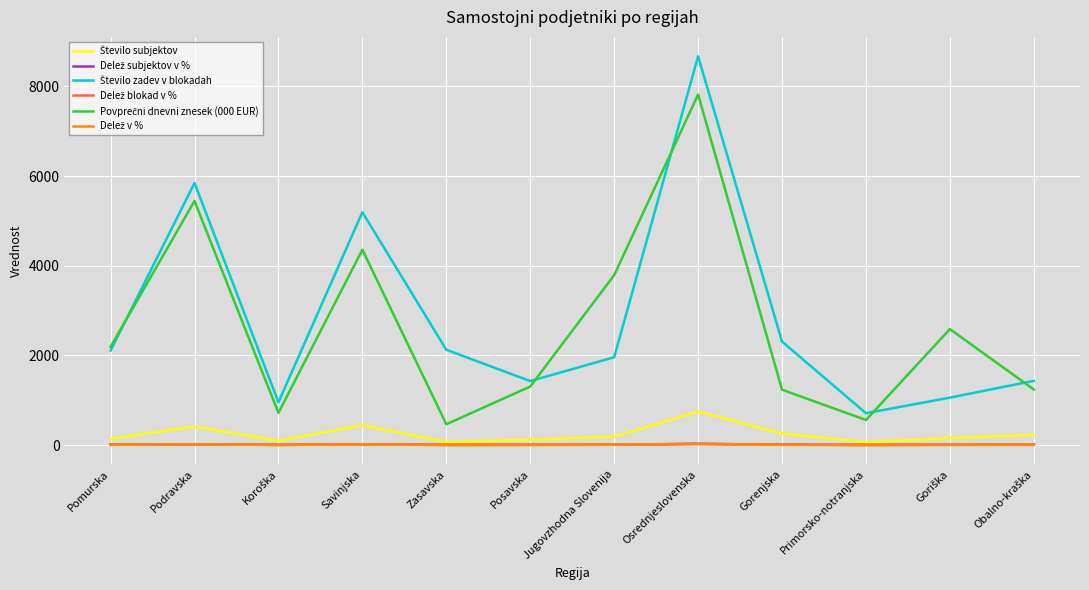

How many lines are shown in the chart?

6